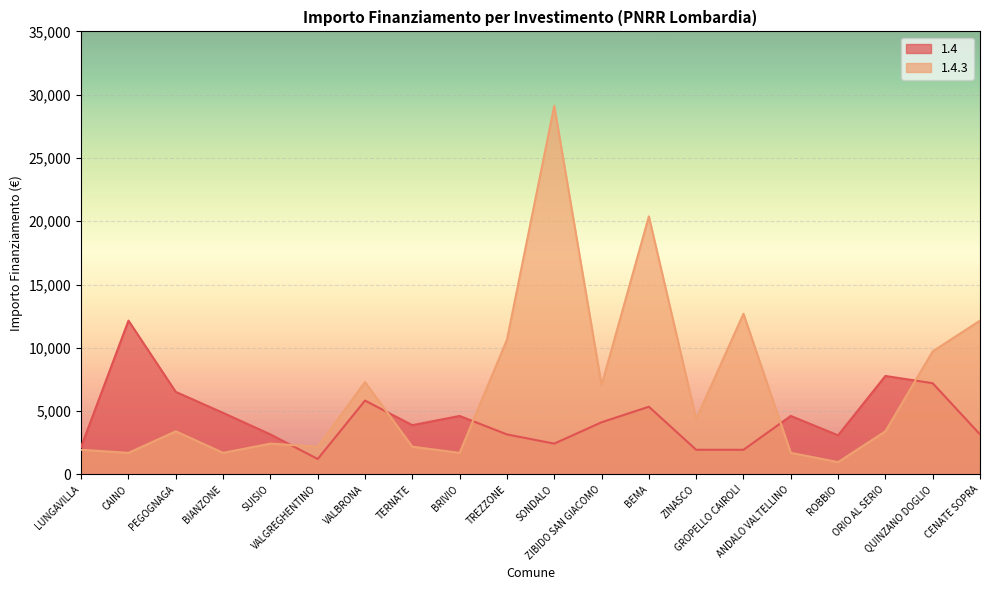

Reading left to right, what are all the values shown in this chart?

1.4: 2187	12150	6517	4860	3159	1215	5832	3888	4617	3159	2430	4116	5346	1944	1944	4617	3087	7776	7203	3159
1.4.3: 1944	1701	3402	1701	2430	2187	7290	2187	1701	10633	29120	7047	20384	4374	12691	1701	972	3402	9720	12150